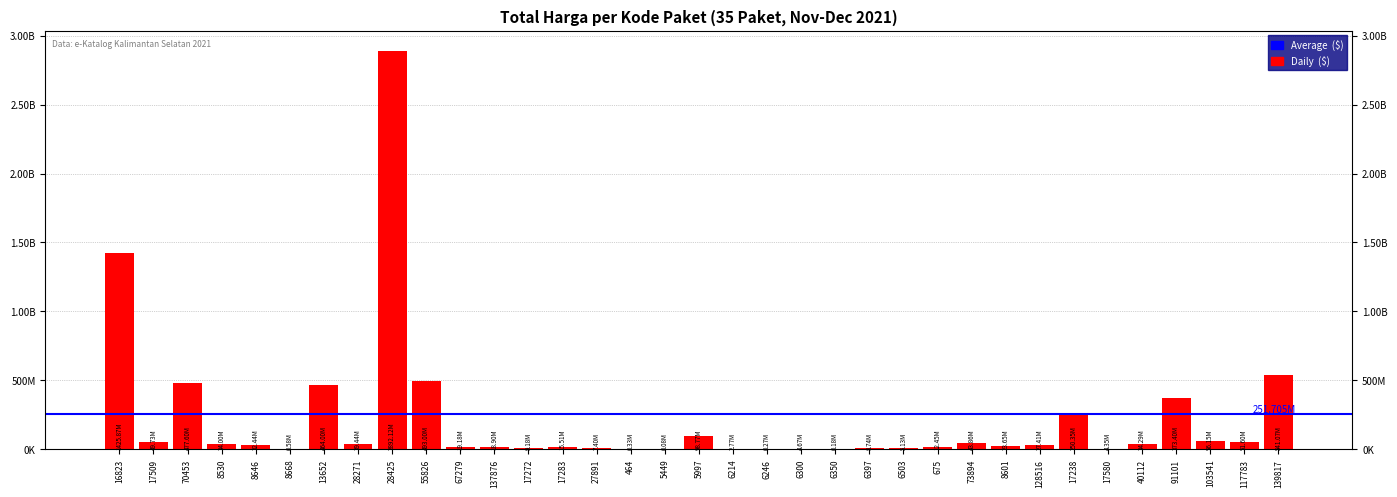

Reading right to left, list all the values displayed in this chart.

139817=541071000	117783=51601000	103541=56152800	91101=373404000	40112=34292000	17580=4350000	17238=250350000	128516=27412000	8601=23653000	73894=43859200	675=12453900	6503=5129000	6397=8742500	6350=182000	6300=4672200	6246=265000	6214=2772000	5997=98772570	5449=78000	464=333600	27891=7401240	17283=15513960	17272=9180000	137876=18900000	67279=19175000	55826=493000000	28425=2892122000	28271=39440000	13652=464002100	8668=577875	8646=32441200	8530=34000000	70453=477600000	17509=49730040	16823=1425867900